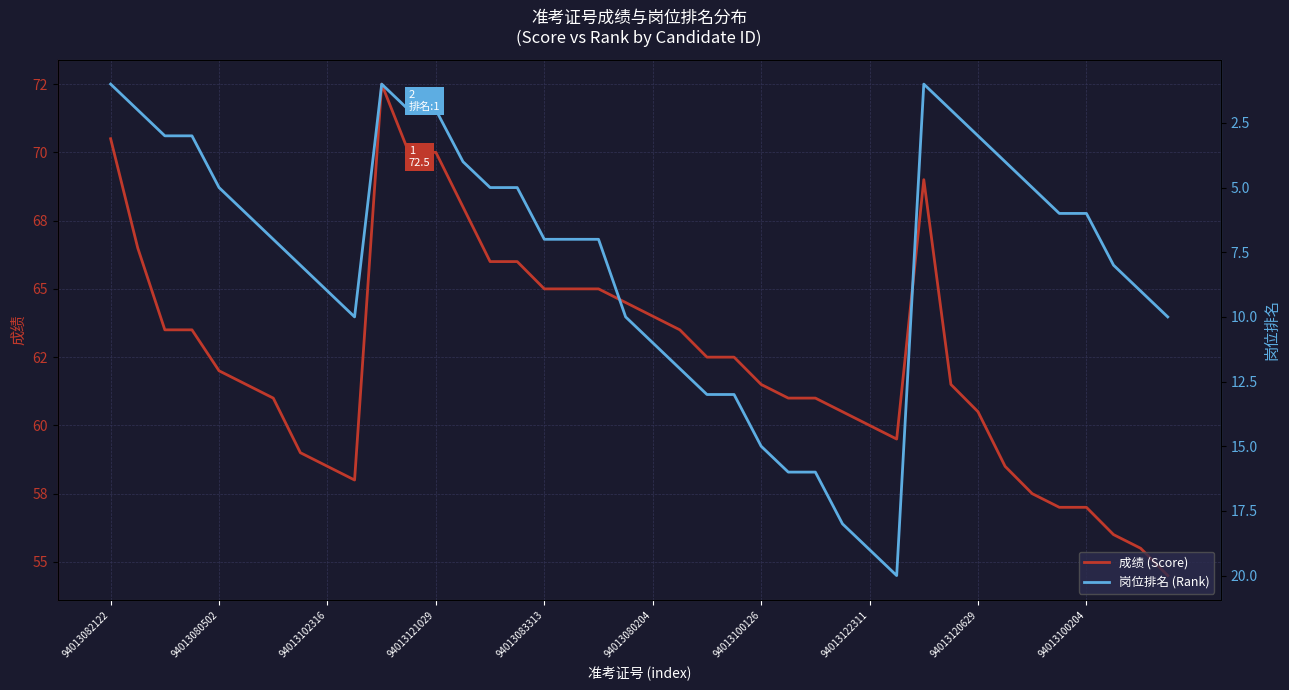

How many data points in 成绩 (Score) are above 62?

19